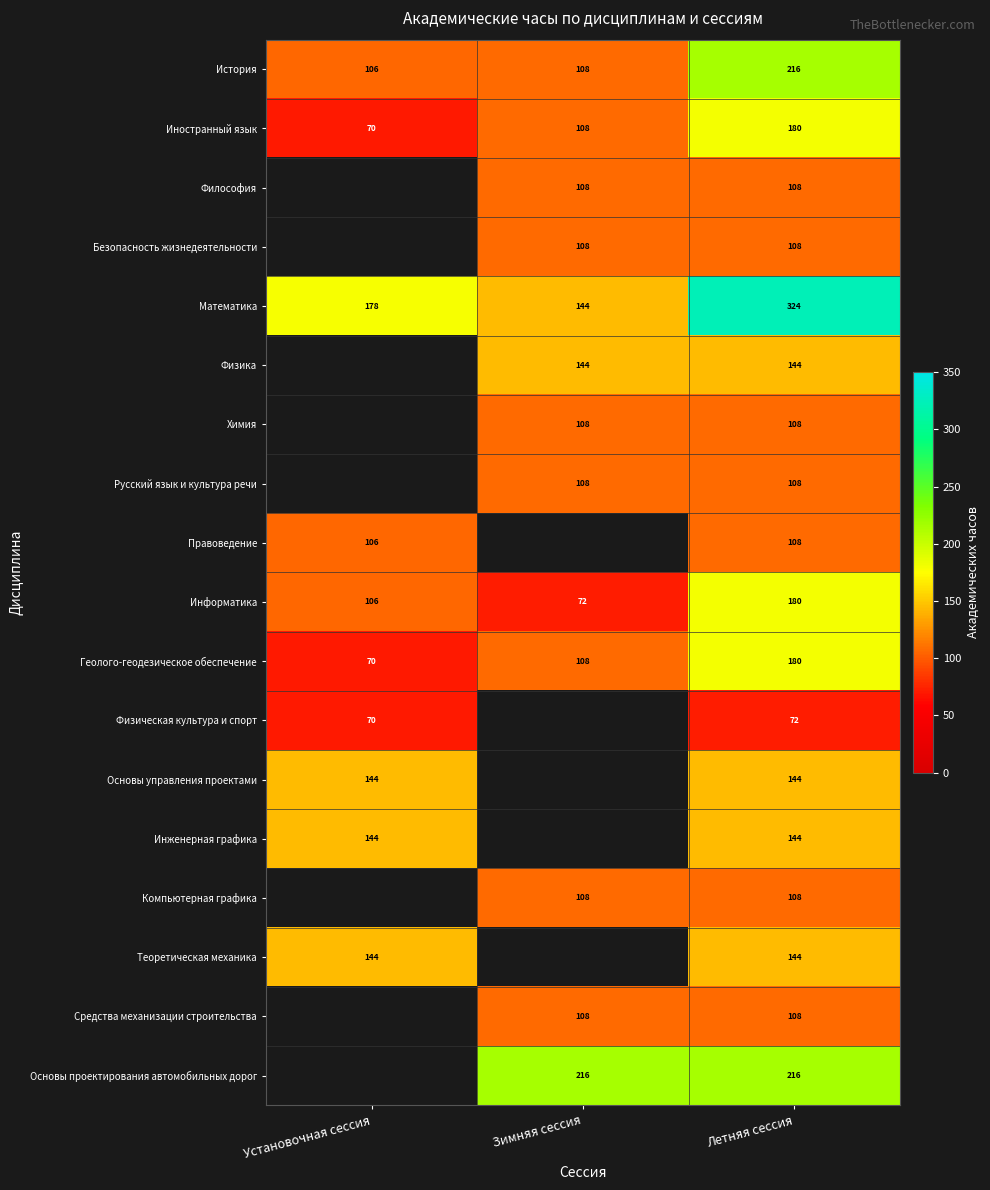

What is the spread (max minus min) of values at Летняя сессия?

252